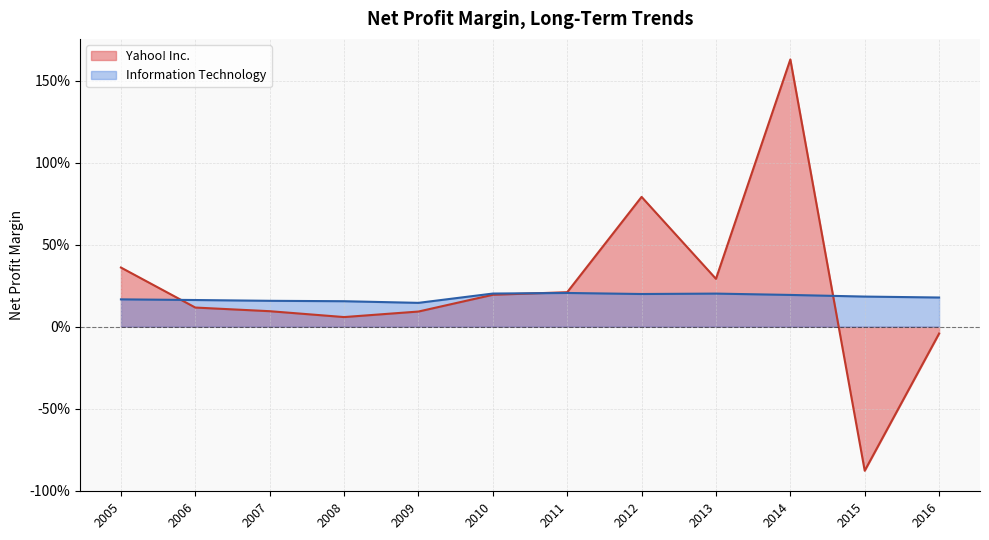

The Yahoo! Inc. series shows 0.4 at 2005. True or false?

True